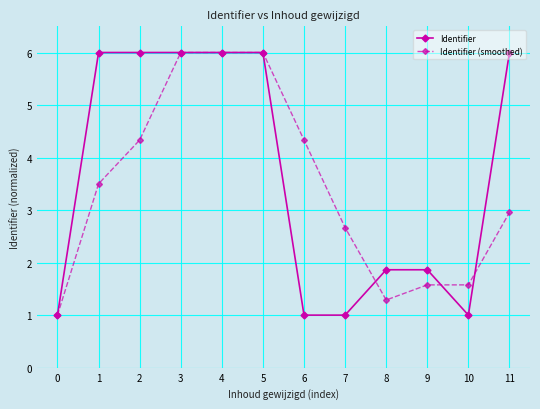

What is the lowest value of the Identifier (smoothed) series?

1.0